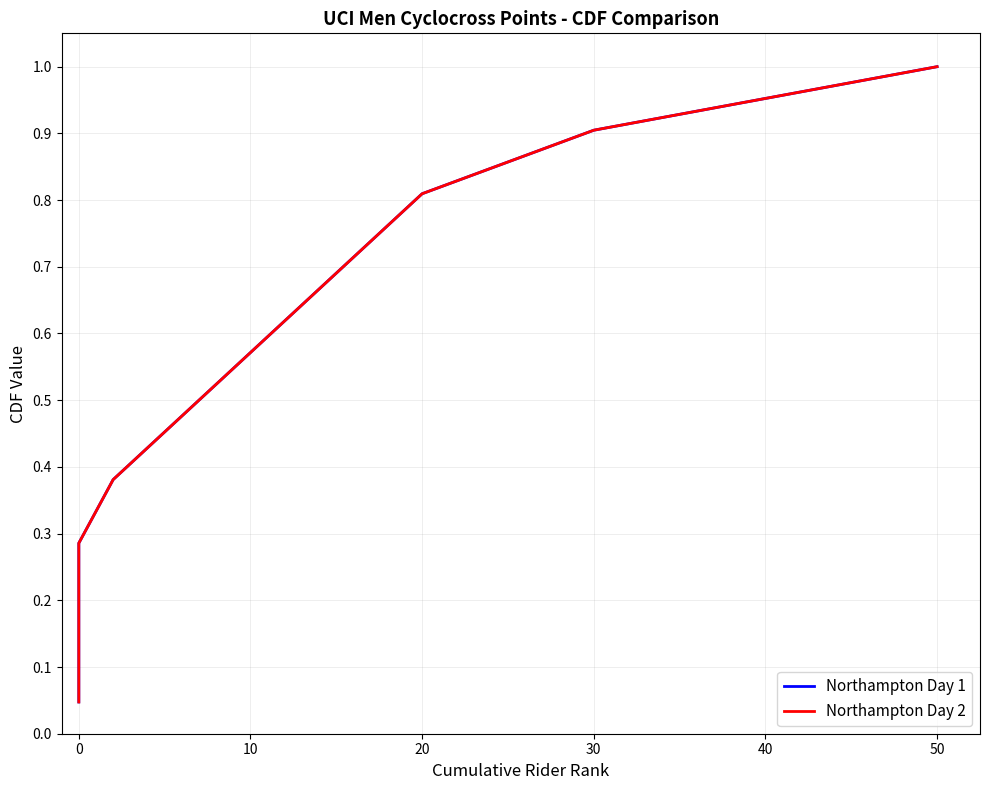

How many series are shown in this chart?

2